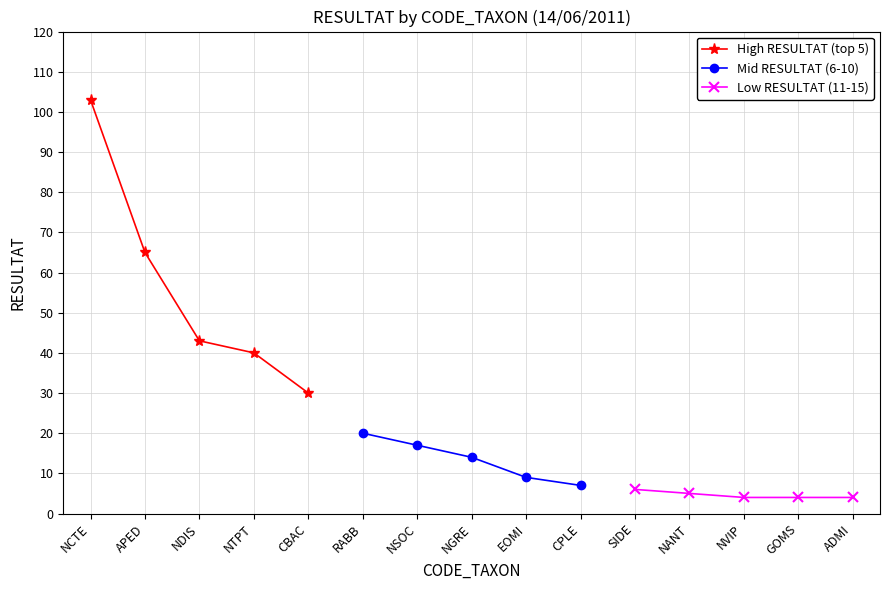

Rank the series by their average value, from lowest to highest.

Low RESULTAT (11-15), Mid RESULTAT (6-10), High RESULTAT (top 5)